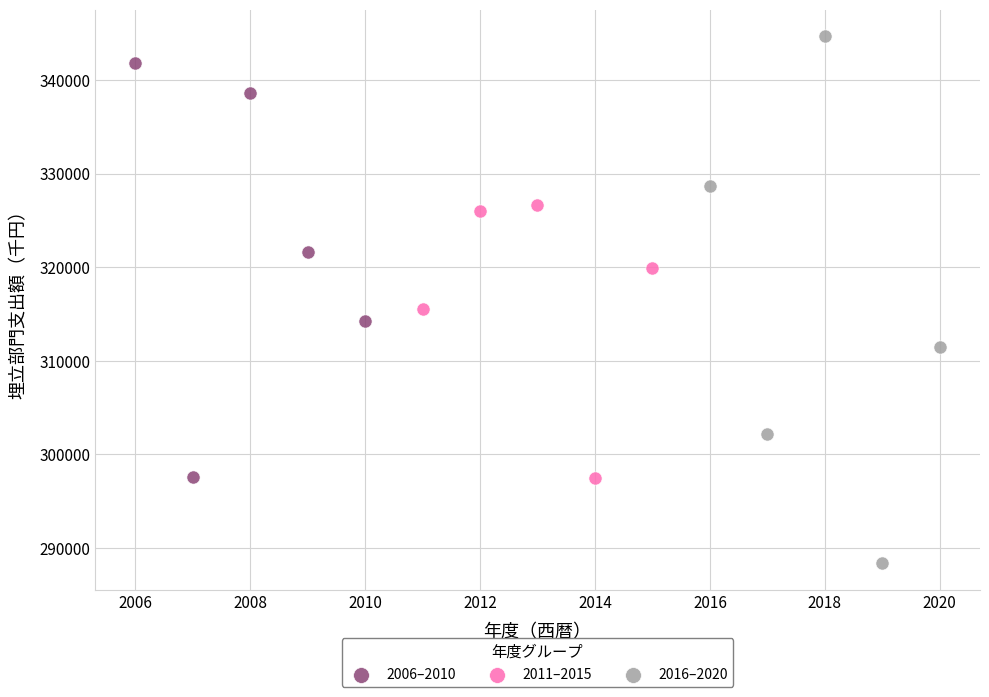

Which series reaches the minimum Y coordinate?

2016–2020